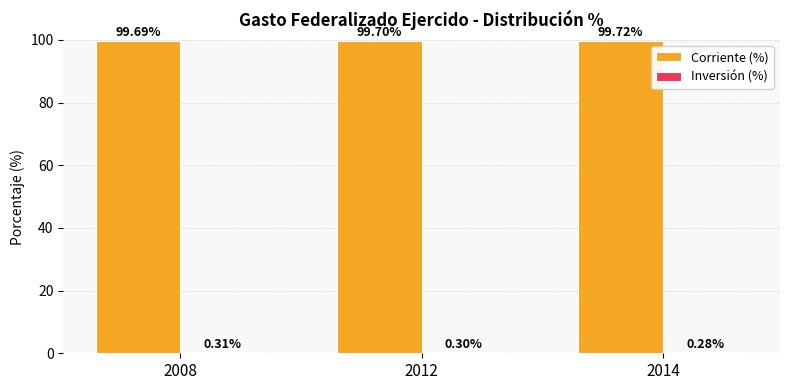

What is the total value across all series at 2014?

100.0